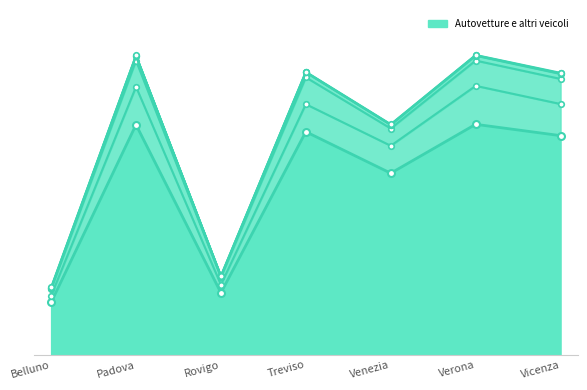

At which category does Autocarri Trasporto Merci reach its first local valley?

Rovigo